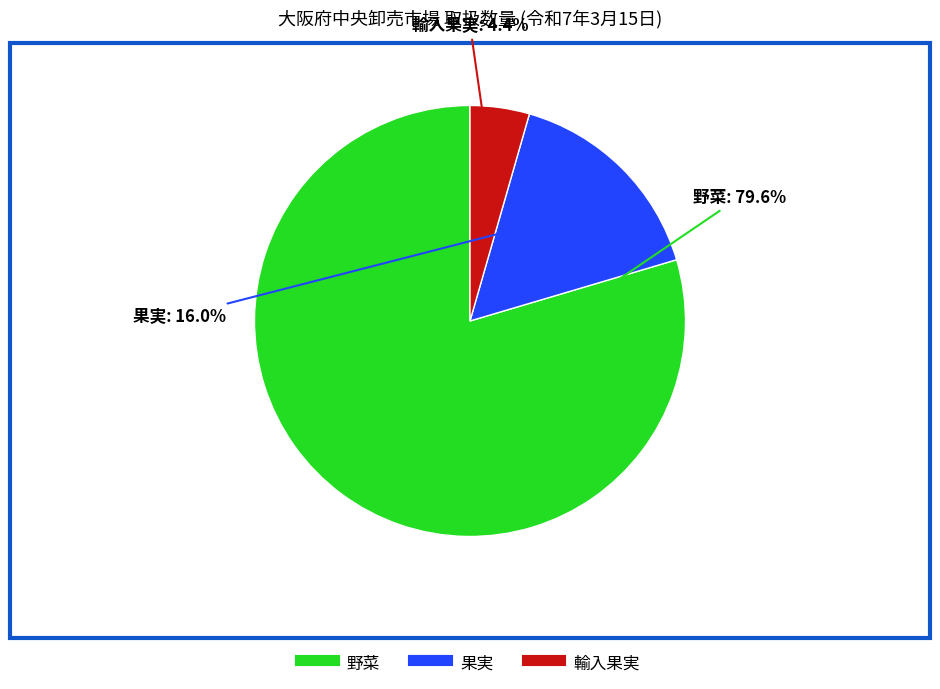

What is the smallest slice in the pie chart?

輸入果実